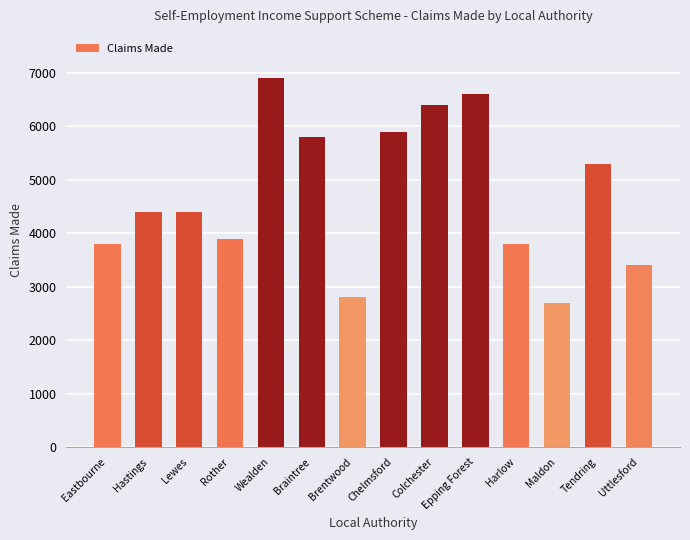

Is it true that the value at Rother is 3900?

True